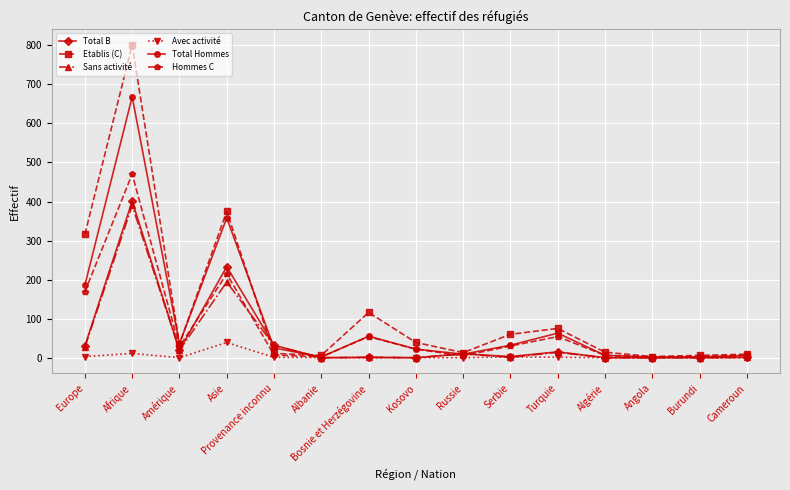

True or false: Etablis (C) has more than 1 interior local peaks.

True